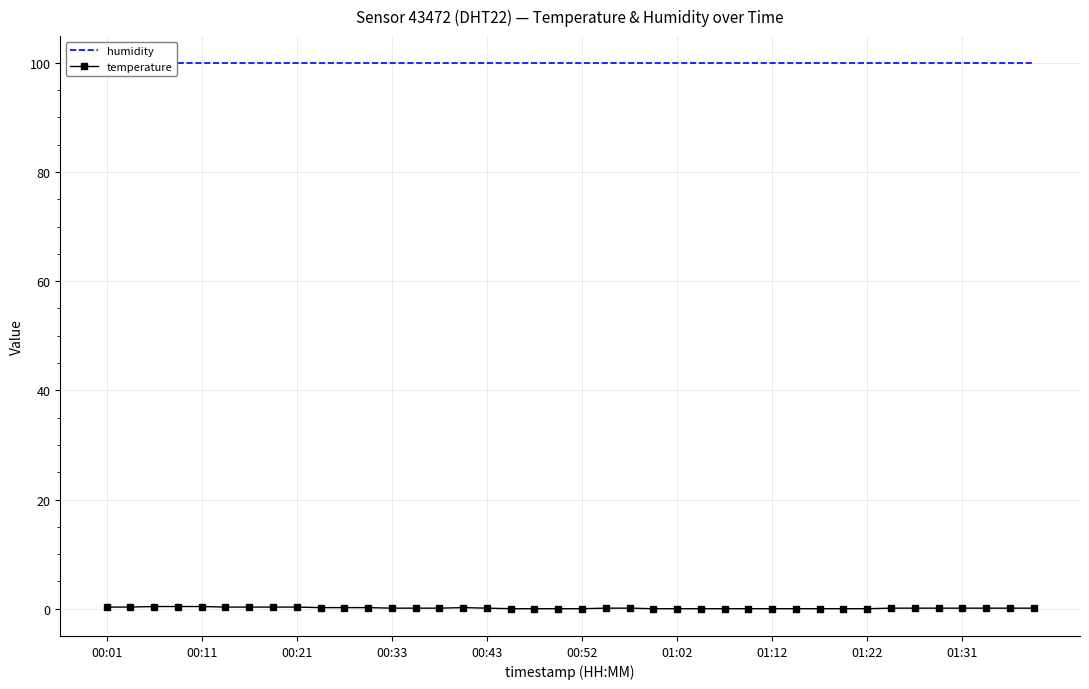

At which label does humidity reach its minimum?

00:01